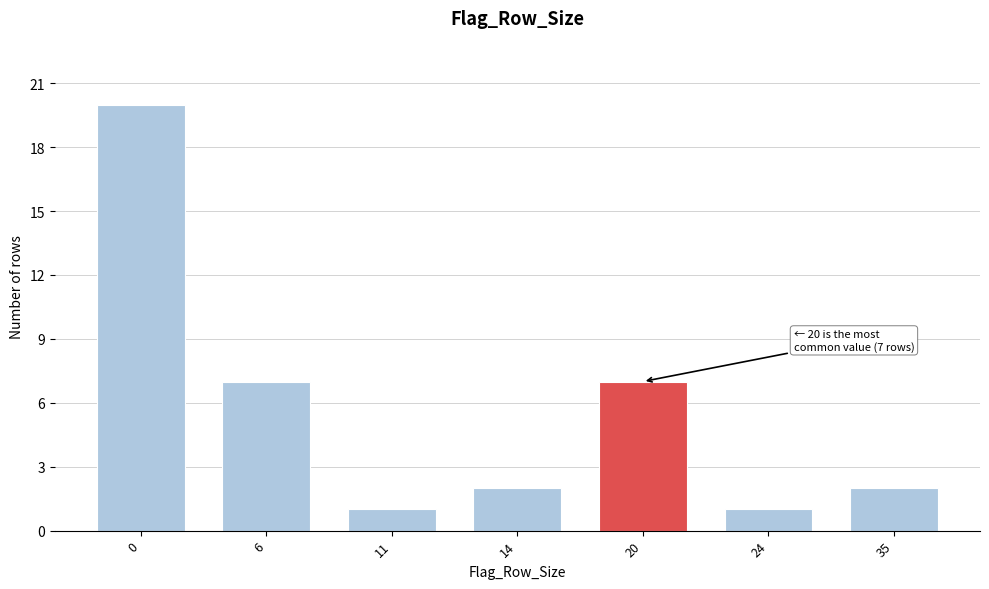

Reading left to right, extract all data points from this chart.

20	7	1	2	7	1	2